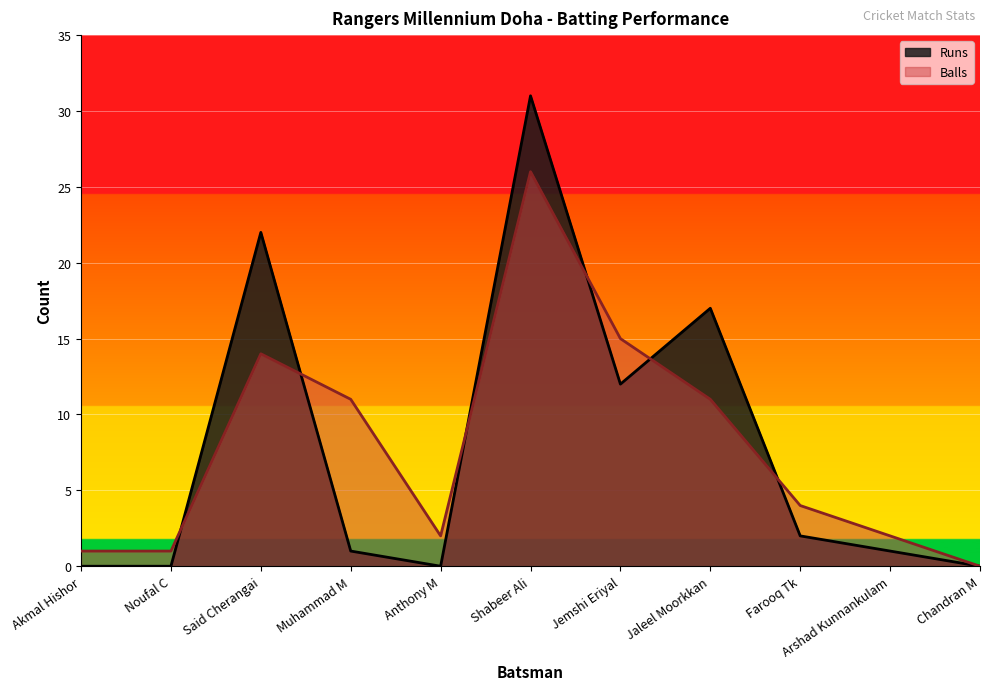

What is the average value of the Runs Line series?

8